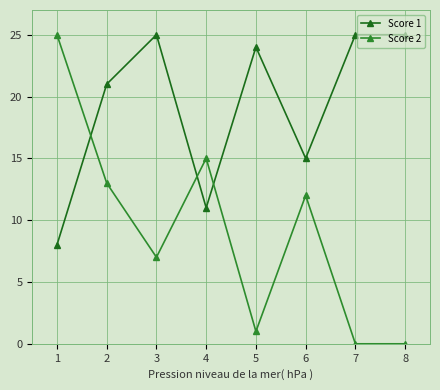

What is the maximum value for Score 1?

25